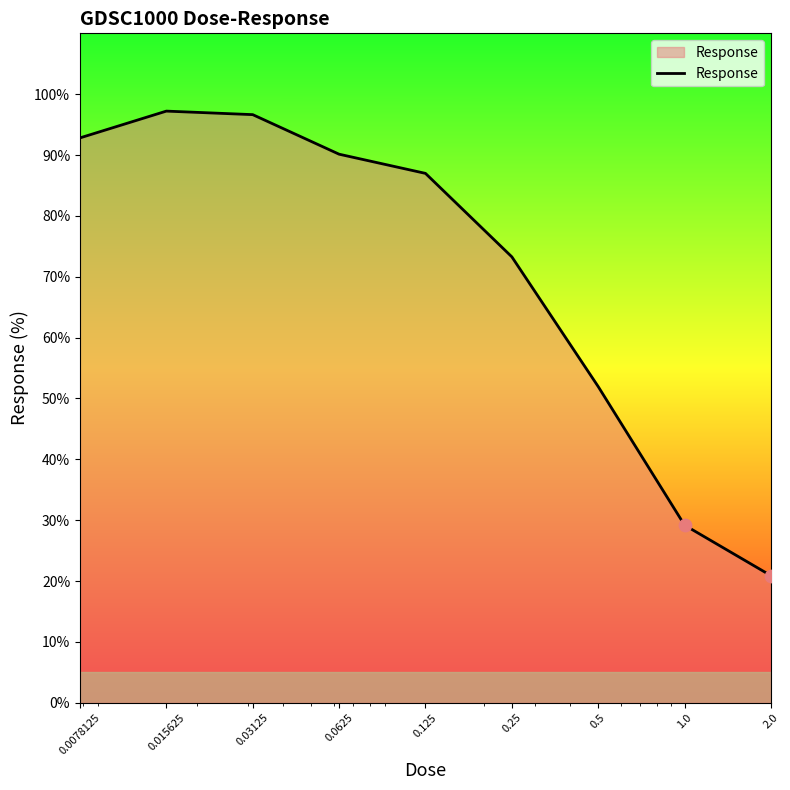

What is the difference between the maximum and minimum values?

76.3